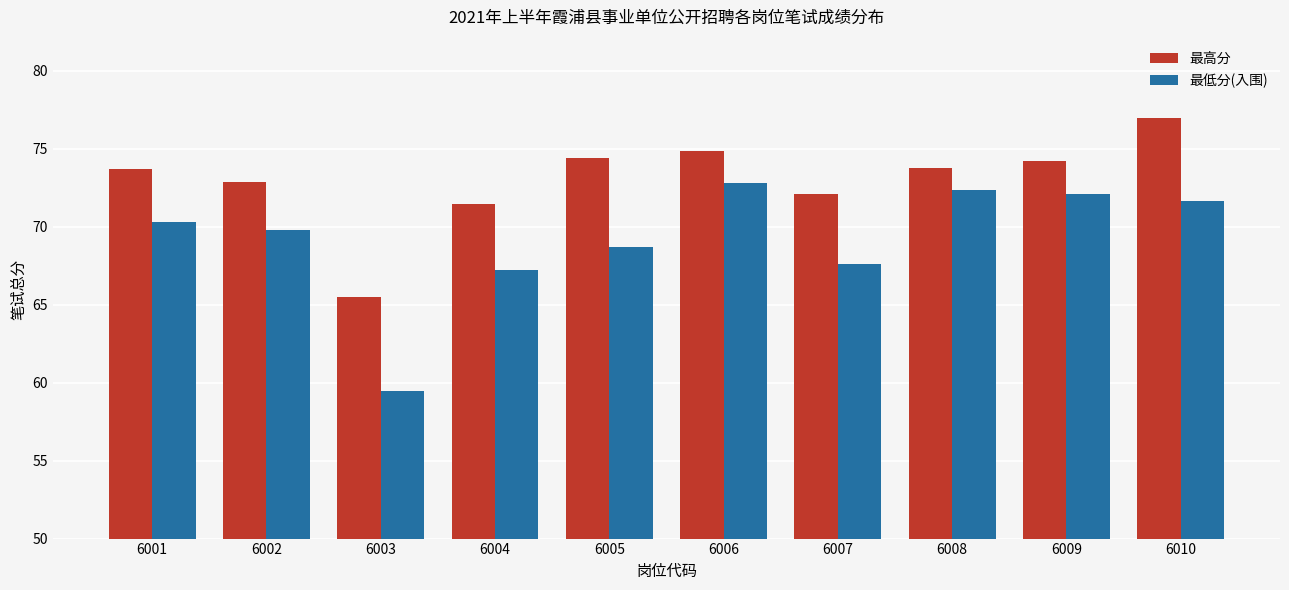

Which series has the widest spread of values?

最低分(入围)